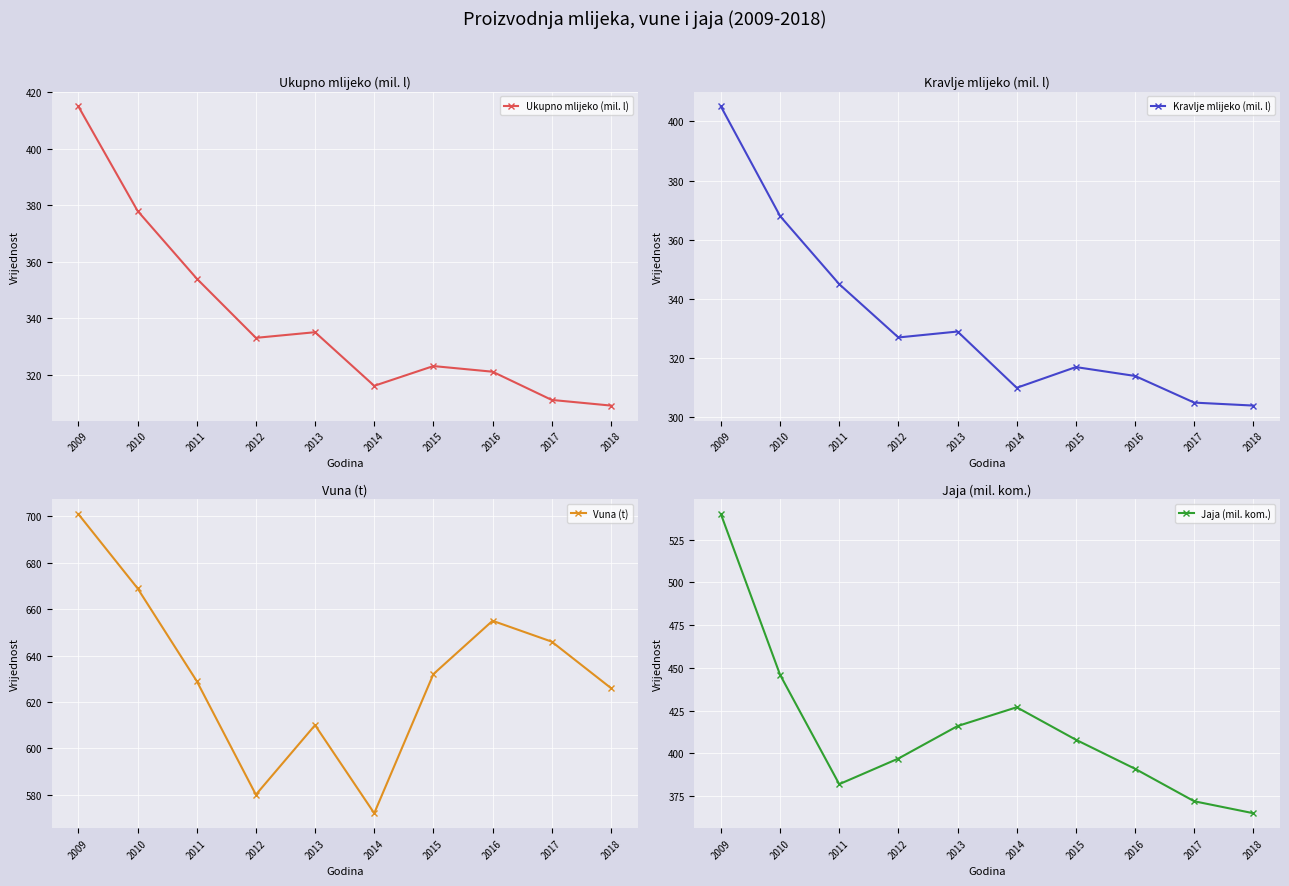

How many interior local valleys does the Kravlje mlijeko (mil. l) series have?

2